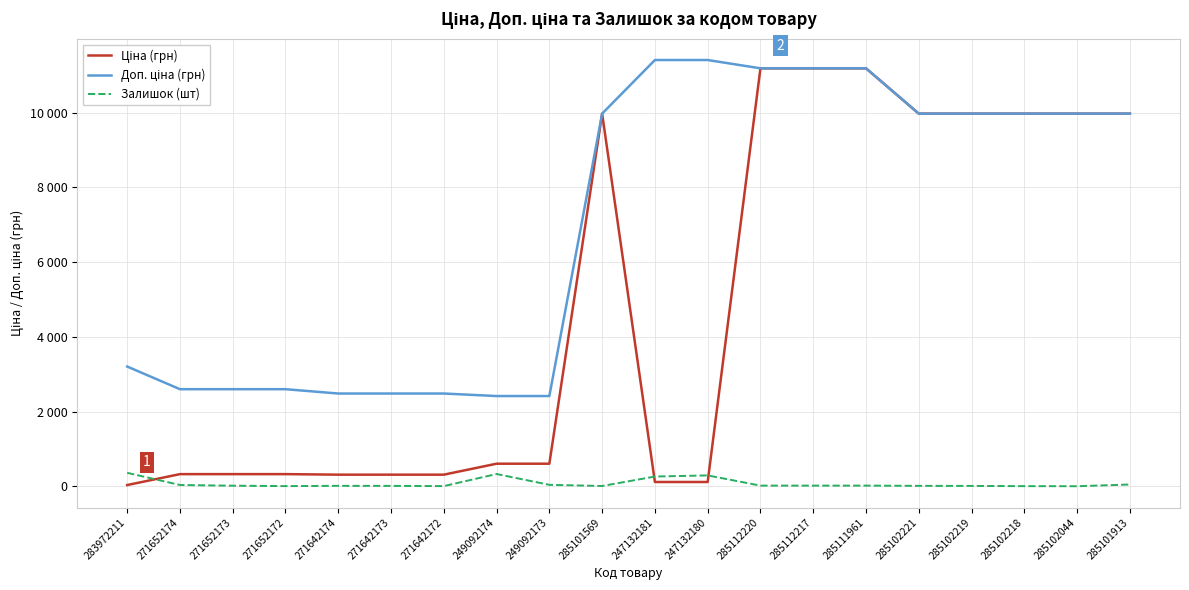

True or false: Залишок (шт) and Доп. ціна (грн) cross at least once.

False